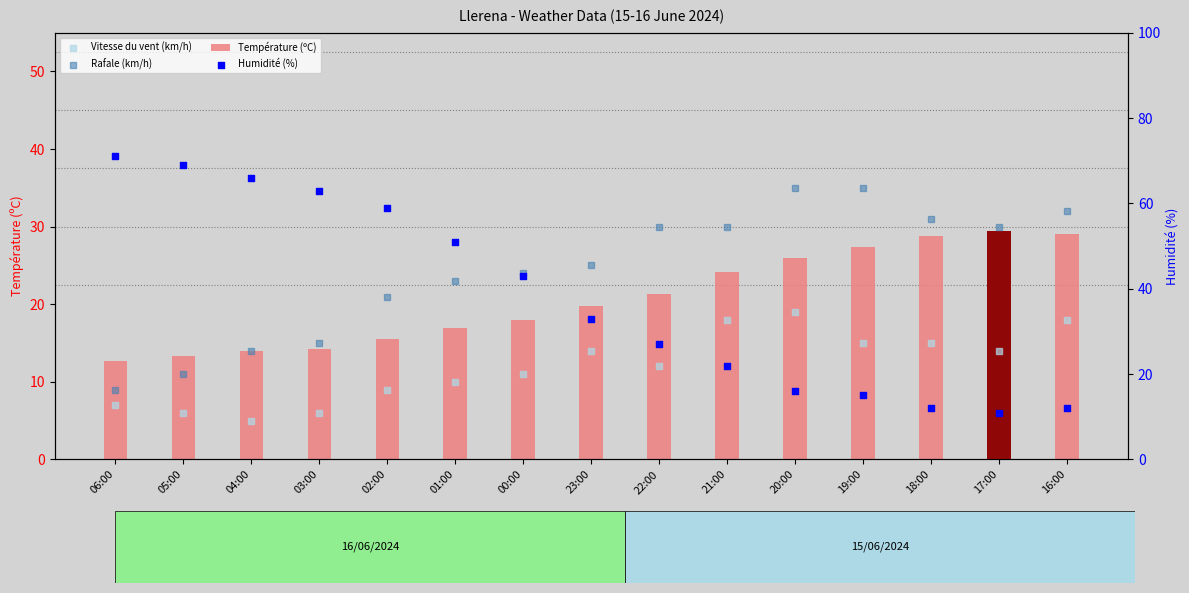

Is the value of Rafale (km/h) at 06:00 greater than the value of Température (ºC) at 16:00?

No